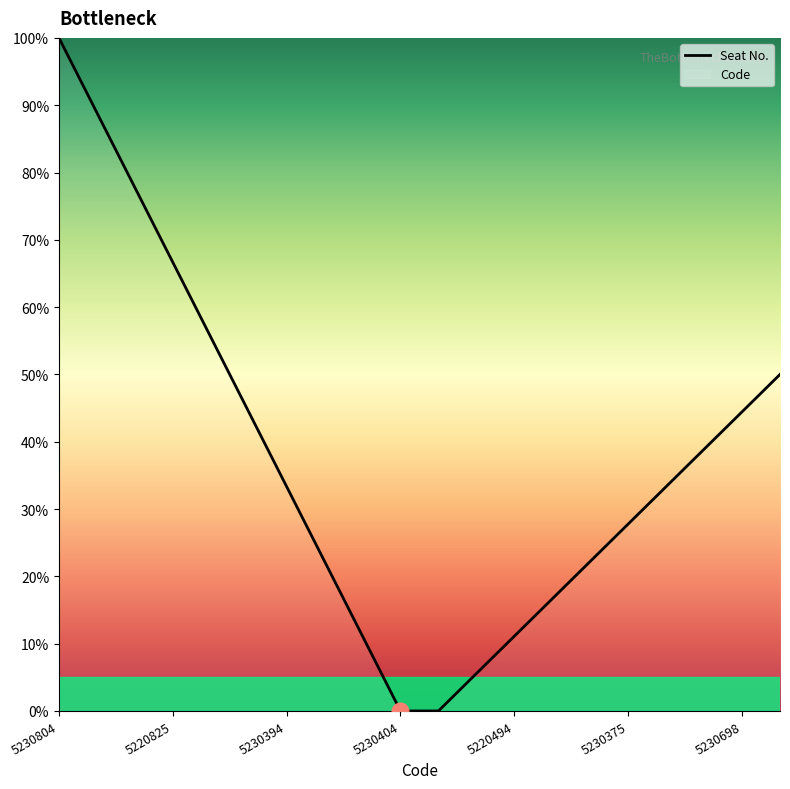

True or false: the data shows 0.0 at 5230404.

True